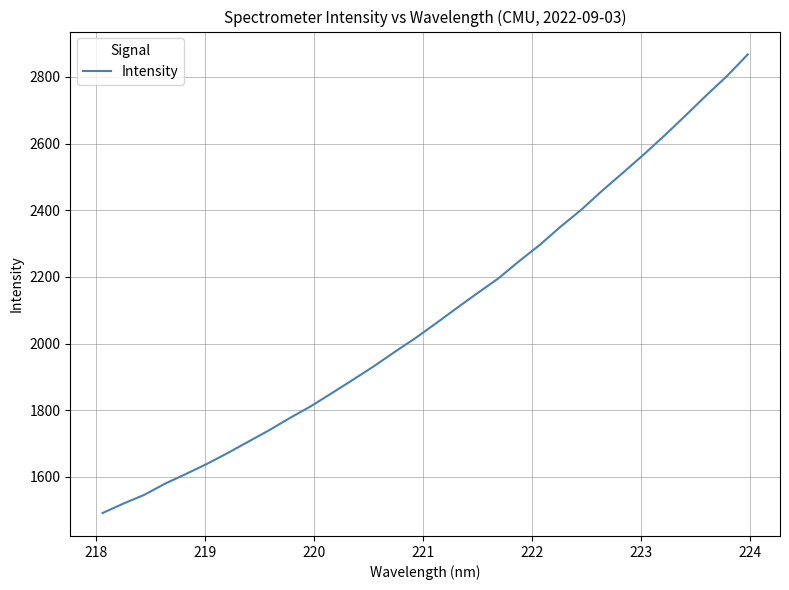

Does the chart have visible grid lines?

Yes